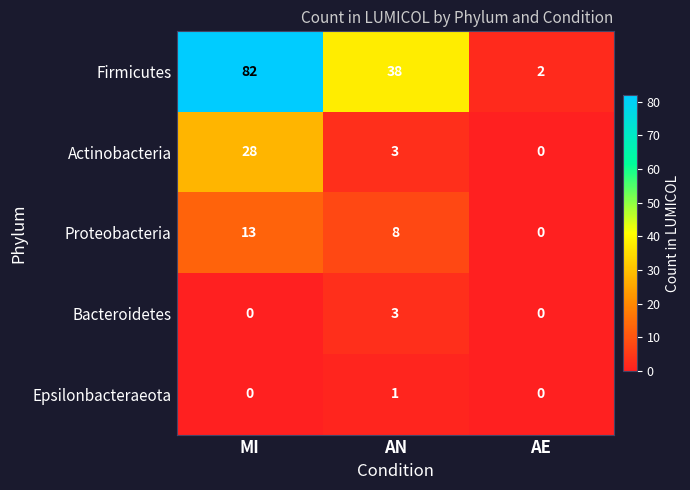

Is it true that Actinobacteria equals 1 at AN?

False